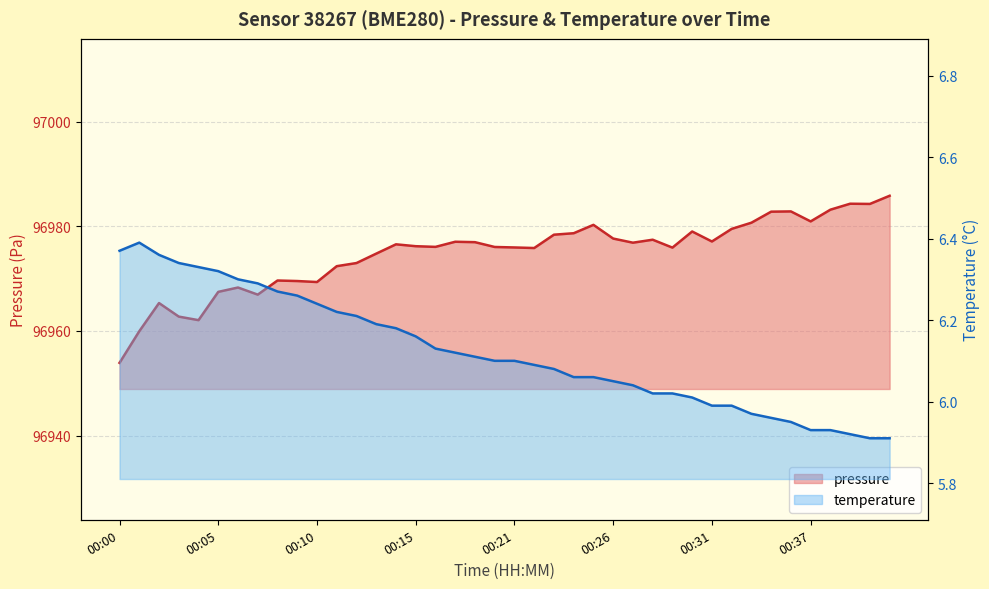

Reading left to right, what are all the values shown in this chart?

pressure: 00:00=96953.9	00:01=96959.9	00:02=96965.3	00:03=96962.8	00:04=96962.1	00:05=96967.5	00:06=96968.3	00:07=96966.9	00:08=96969.6	00:09=96969.6	00:10=96969.4	00:11=96972.4	00:12=96973.0	00:13=96974.8	00:14=96976.6	00:15=96976.2	00:16=96976.1	00:17=96977.1	00:19=96977.0	00:20=96976.1	00:21=96976.0	00:22=96975.9	00:23=96978.4	00:24=96978.7	00:25=96980.3	00:26=96977.7	00:27=96976.9	00:28=96977.4	00:29=96975.9	00:30=96979.0	00:31=96977.1	00:32=96979.5	00:33=96980.7	00:34=96982.8	00:36=96982.9	00:37=96980.9	00:38=96983.2	00:39=96984.3	00:40=96984.3	00:41=96985.9
temperature: 00:00=6.4	00:01=6.4	00:02=6.4	00:03=6.3	00:04=6.3	00:05=6.3	00:06=6.3	00:07=6.3	00:08=6.3	00:09=6.3	00:10=6.2	00:11=6.2	00:12=6.2	00:13=6.2	00:14=6.2	00:15=6.2	00:16=6.1	00:17=6.1	00:19=6.1	00:20=6.1	00:21=6.1	00:22=6.1	00:23=6.1	00:24=6.1	00:25=6.1	00:26=6.0	00:27=6.0	00:28=6.0	00:29=6.0	00:30=6.0	00:31=6.0	00:32=6.0	00:33=6.0	00:34=6.0	00:36=6.0	00:37=5.9	00:38=5.9	00:39=5.9	00:40=5.9	00:41=5.9